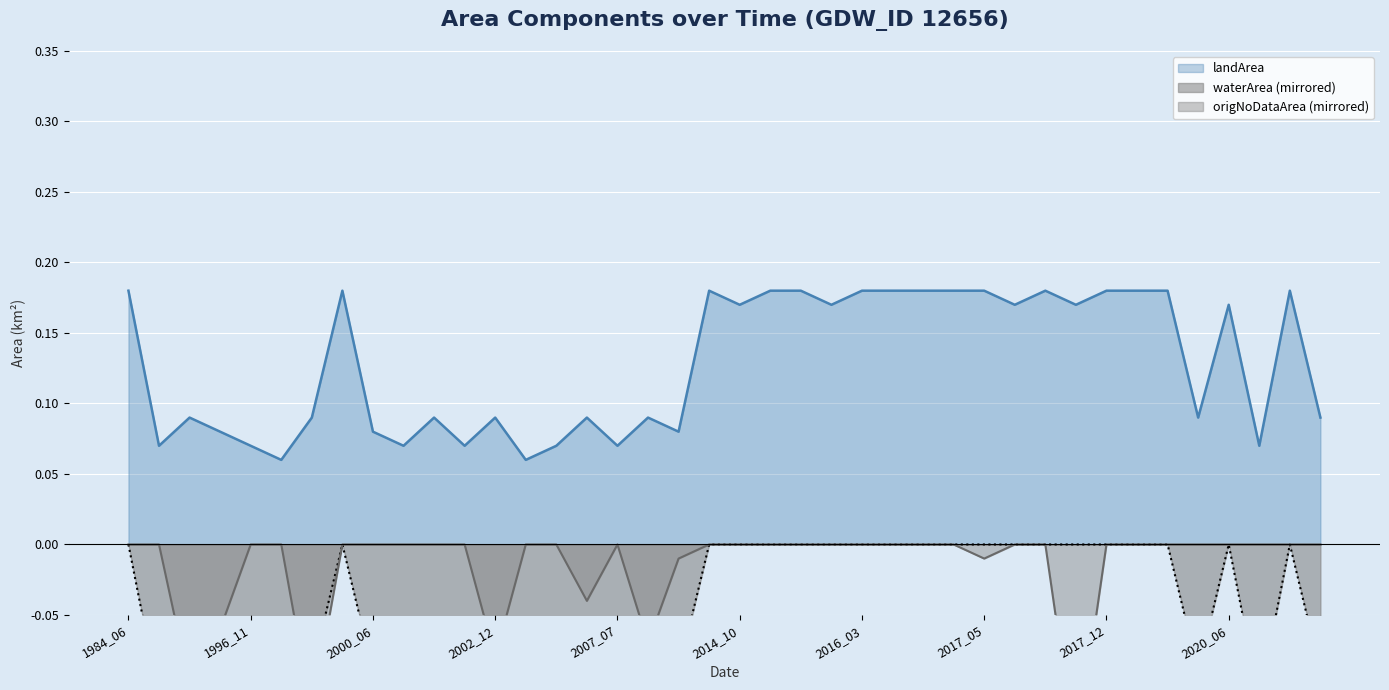

How many times do waterArea and origNoDataArea cross each other?

3